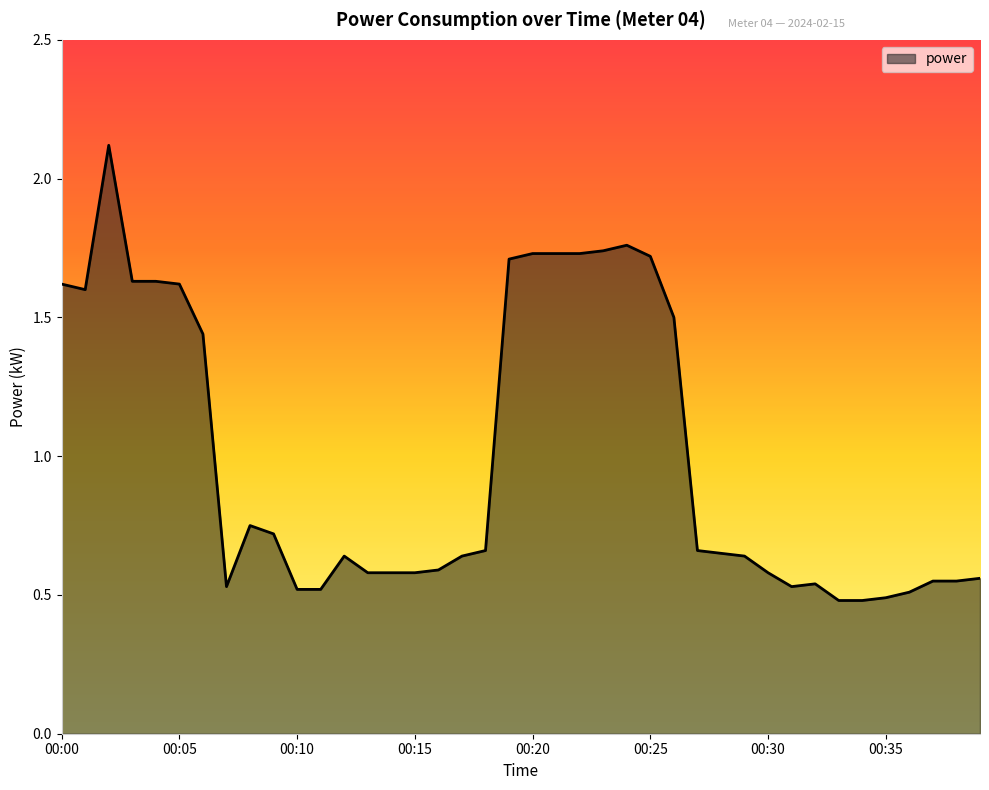

What is the maximum value shown in the chart?

2.1